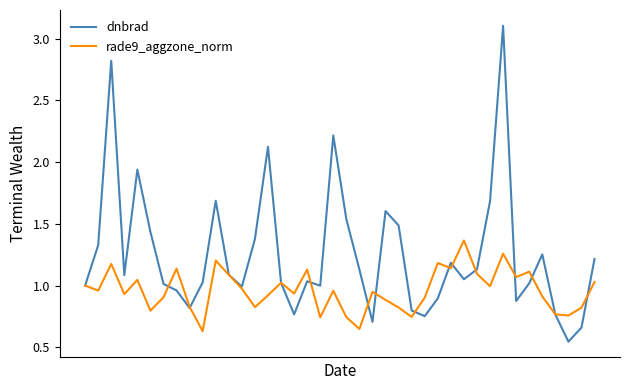

At how many categories does at least one series exceed 2?

4